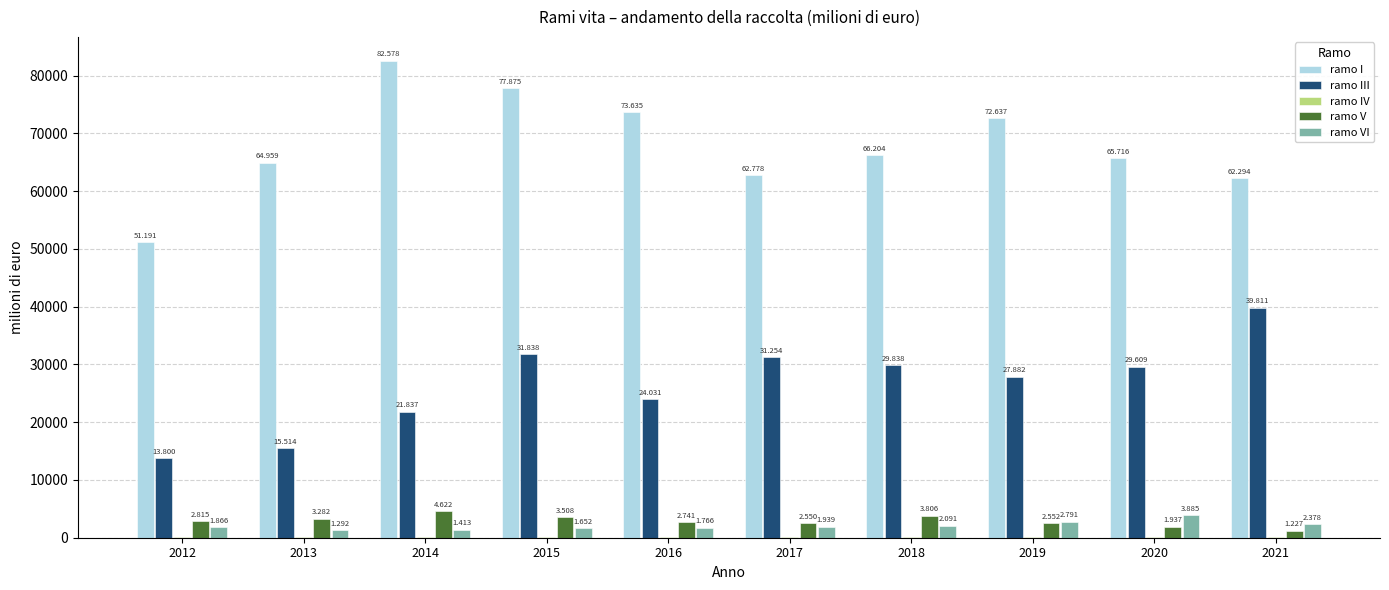

Does the chart contain stacked bars?

No